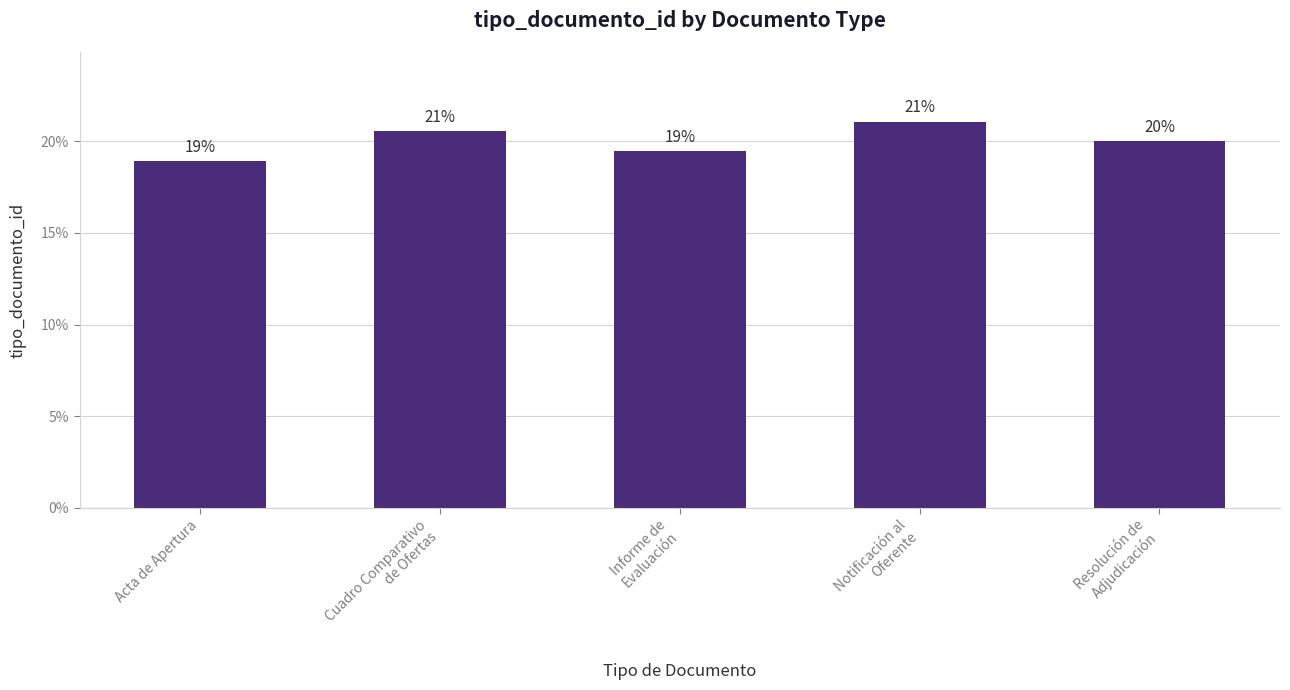

What is the average value?

20.0